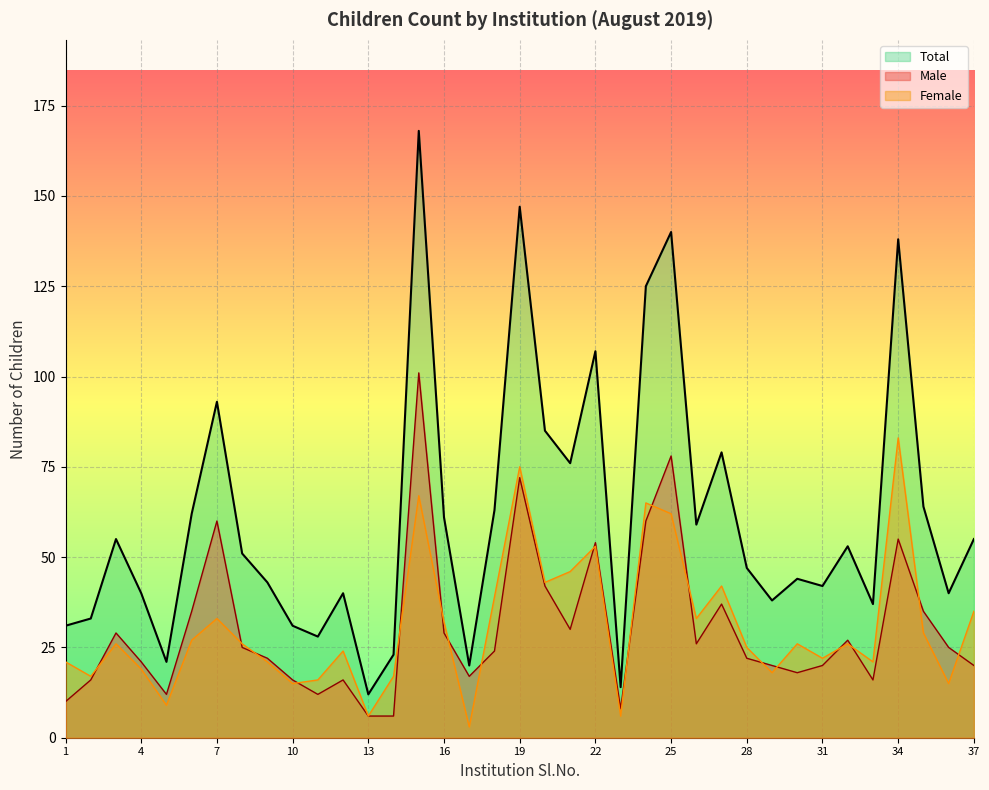

Which category has the highest value across all series?

15